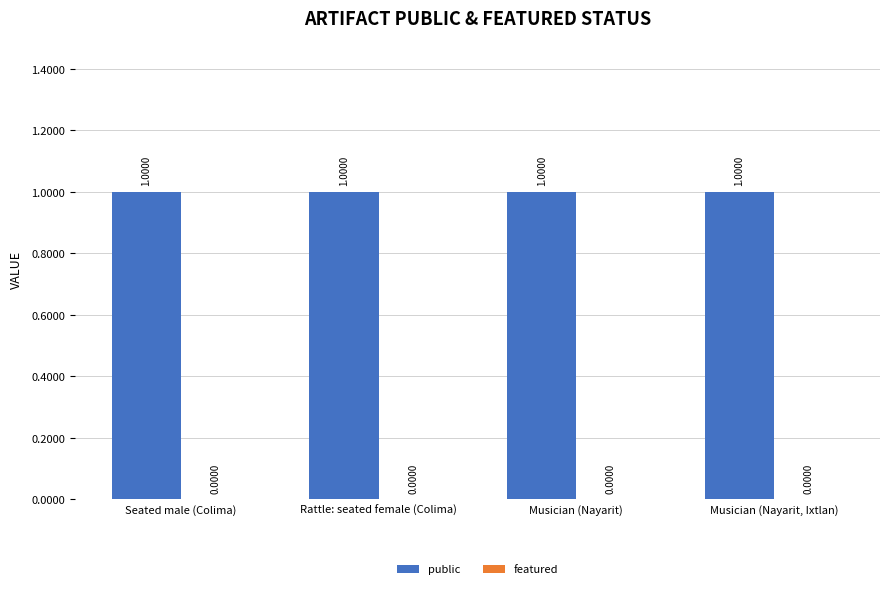

Reading left to right, transcribe all the data shown in this chart.

public: 1	1	1	1
featured: 0	0	0	0